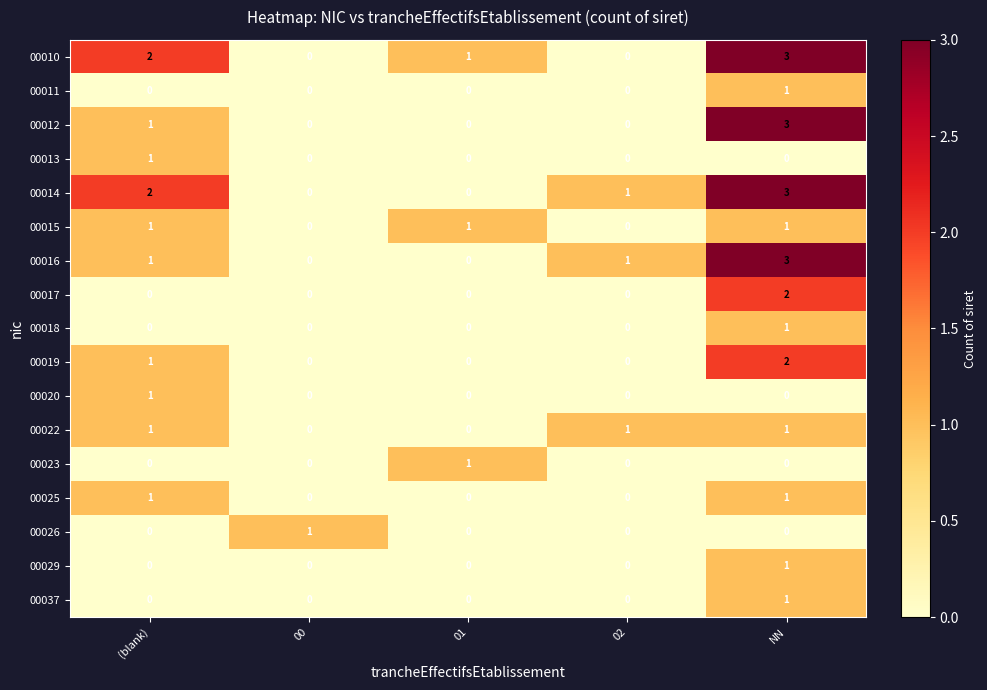

True or false: 00037 has a value of -1 at (blank).

False